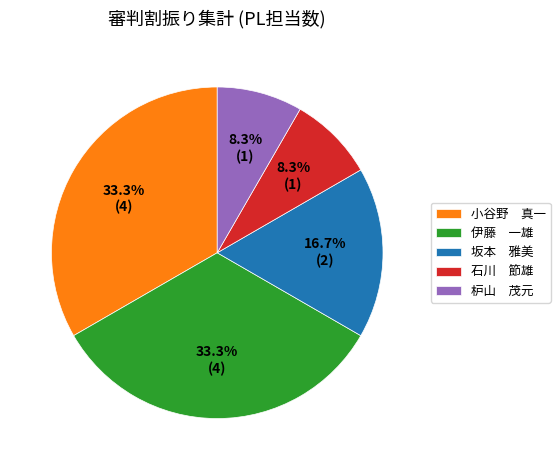

Approximately how many times larger is the value at 石川 節雄 compared to 枦山 茂元?

1.0